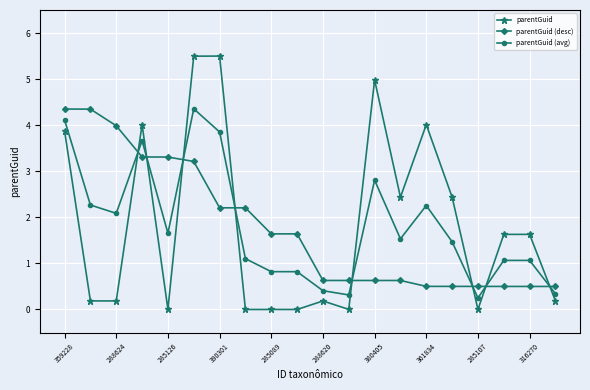

How many lines are shown in the chart?

3